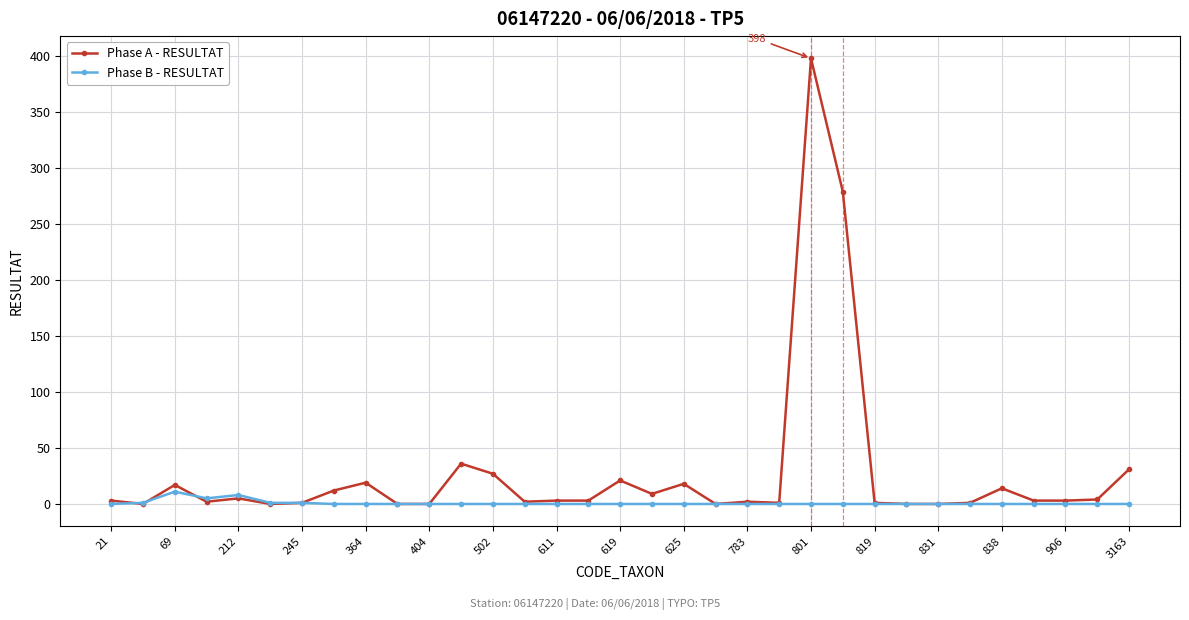

What is the highest value of the Phase B - RESULTAT series?

11